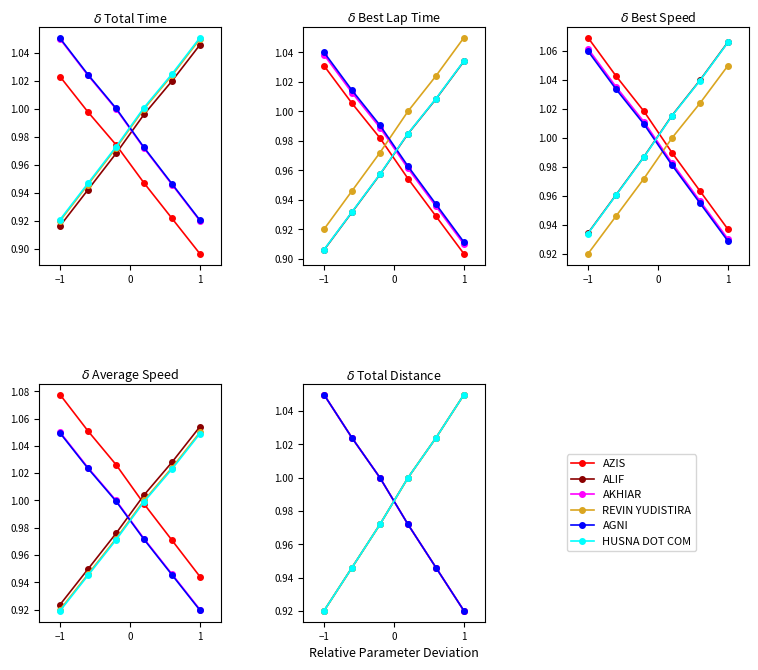

What value does the REVIN YUDISTIRA series have at 1?

1.0